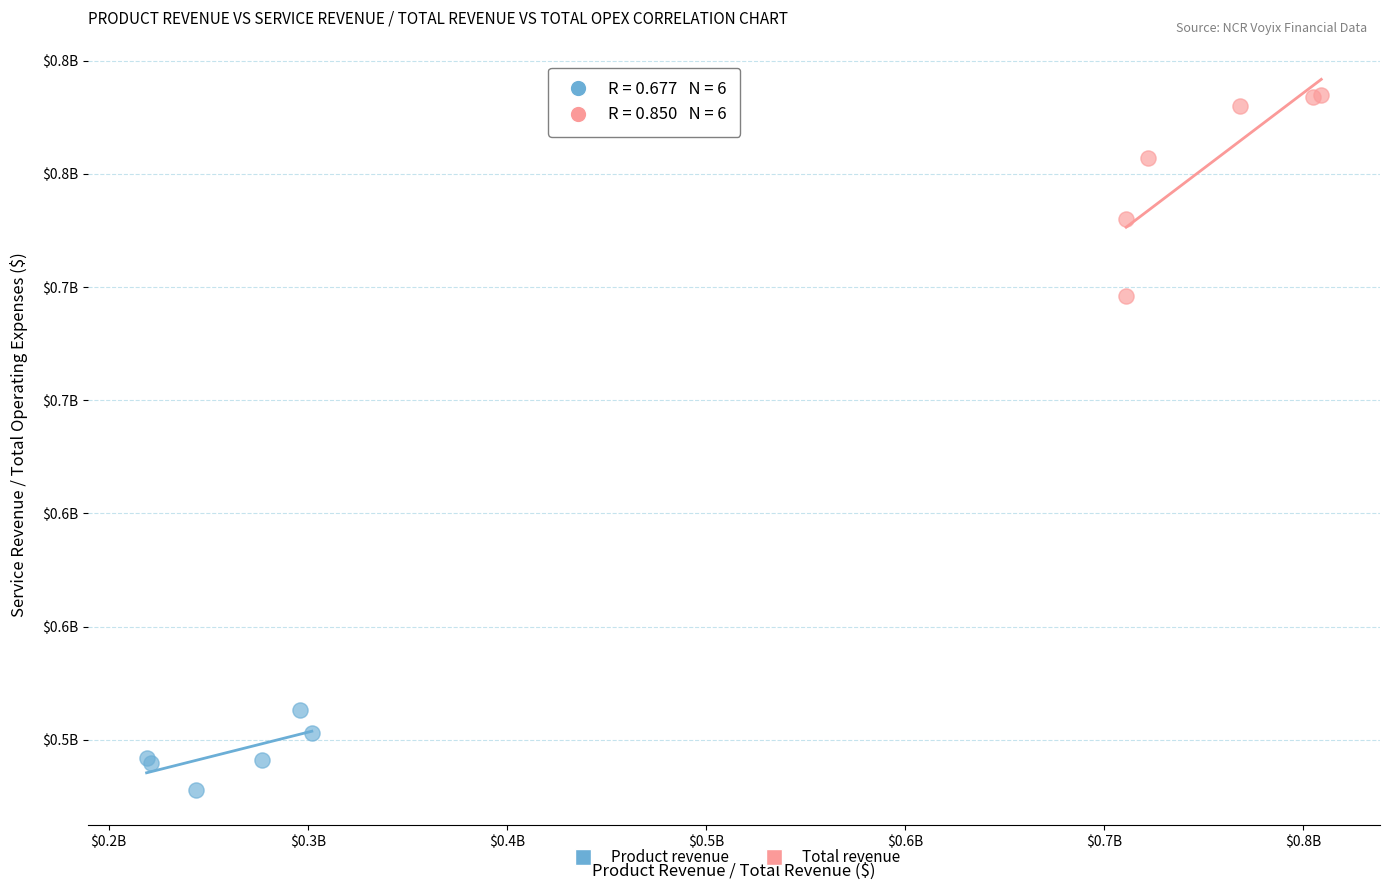

Which series has the largest Y range (max minus min)?

Total revenue